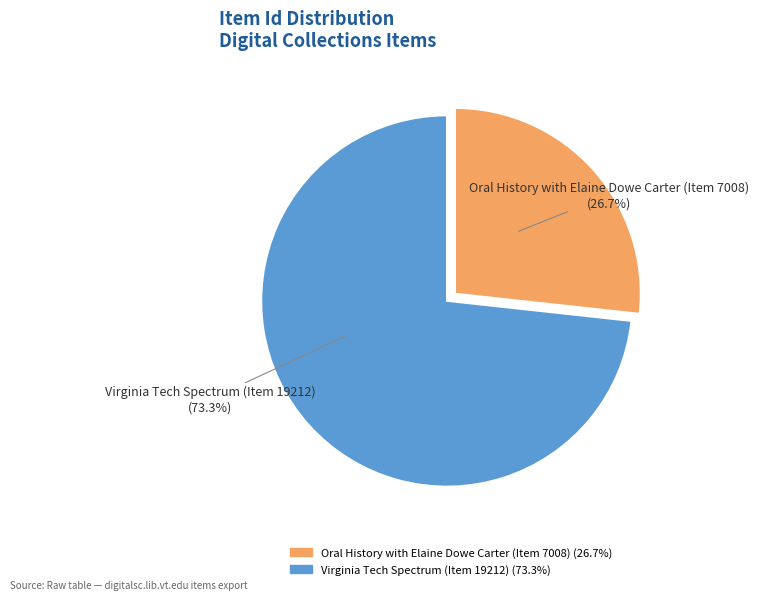

To the nearest percent, what is the average slice percentage?

50%